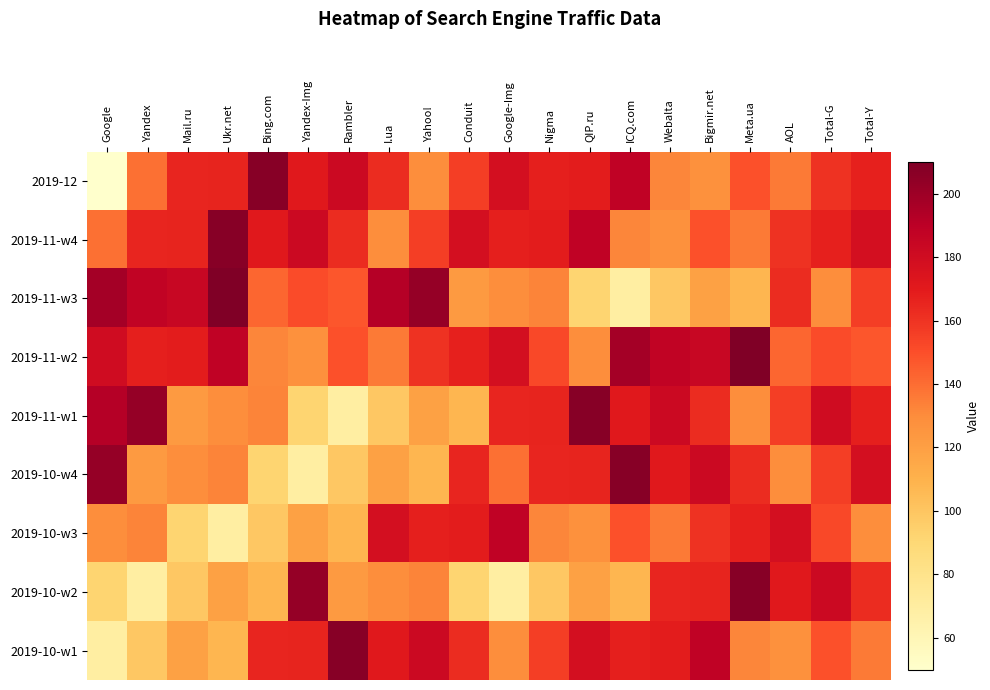

Reading left to right, list all the values displayed in this chart.

2019-12: Google=50	Yandex=139	Mail.ru=165	Ukr.net=166	Bing.com=207	Yandex-Img=171	Rambler=182	I.ua=163	Yahoo!=129	Conduit=156	Google-Img=178	Nigma=168	QIP.ru=169	ICQ.com=188	Webalta=132	Bigmir.net=128	Meta.ua=149	AOL=136	Total-G=160	Total-Y=167
2019-11-w4: Google=139	Yandex=165	Mail.ru=166	Ukr.net=207	Bing.com=171	Yandex-Img=182	Rambler=163	I.ua=129	Yahoo!=156	Conduit=178	Google-Img=168	Nigma=169	QIP.ru=188	ICQ.com=132	Webalta=128	Bigmir.net=149	Meta.ua=136	AOL=160	Total-G=167	Total-Y=178
2019-11-w3: Google=198	Yandex=187	Mail.ru=184	Ukr.net=210	Bing.com=142	Yandex-Img=151	Rambler=147	I.ua=192	Yahoo!=203	Conduit=123	Google-Img=129	Nigma=133	QIP.ru=92	ICQ.com=69	Webalta=99	Bigmir.net=119	Meta.ua=108	AOL=163	Total-G=129	Total-Y=156
2019-11-w2: Google=180	Yandex=168	Mail.ru=169	Ukr.net=188	Bing.com=132	Yandex-Img=128	Rambler=149	I.ua=136	Yahoo!=160	Conduit=167	Google-Img=178	Nigma=152	QIP.ru=129	ICQ.com=198	Webalta=187	Bigmir.net=184	Meta.ua=210	AOL=142	Total-G=151	Total-Y=147
2019-11-w1: Google=192	Yandex=203	Mail.ru=123	Ukr.net=129	Bing.com=133	Yandex-Img=92	Rambler=69	I.ua=99	Yahoo!=119	Conduit=108	Google-Img=165	Nigma=166	QIP.ru=207	ICQ.com=171	Webalta=182	Bigmir.net=163	Meta.ua=129	AOL=156	Total-G=180	Total-Y=168
2019-10-w4: Google=203	Yandex=123	Mail.ru=129	Ukr.net=133	Bing.com=92	Yandex-Img=69	Rambler=99	I.ua=119	Yahoo!=108	Conduit=165	Google-Img=139	Nigma=165	QIP.ru=166	ICQ.com=207	Webalta=171	Bigmir.net=182	Meta.ua=163	AOL=129	Total-G=156	Total-Y=178
2019-10-w3: Google=129	Yandex=133	Mail.ru=92	Ukr.net=69	Bing.com=99	Yandex-Img=119	Rambler=108	I.ua=178	Yahoo!=168	Conduit=169	Google-Img=188	Nigma=132	QIP.ru=128	ICQ.com=149	Webalta=136	Bigmir.net=160	Meta.ua=167	AOL=178	Total-G=152	Total-Y=129
2019-10-w2: Google=92	Yandex=69	Mail.ru=99	Ukr.net=119	Bing.com=108	Yandex-Img=203	Rambler=123	I.ua=129	Yahoo!=133	Conduit=92	Google-Img=69	Nigma=99	QIP.ru=119	ICQ.com=108	Webalta=165	Bigmir.net=166	Meta.ua=207	AOL=171	Total-G=182	Total-Y=163
2019-10-w1: Google=69	Yandex=99	Mail.ru=119	Ukr.net=108	Bing.com=165	Yandex-Img=166	Rambler=207	I.ua=171	Yahoo!=182	Conduit=163	Google-Img=129	Nigma=156	QIP.ru=178	ICQ.com=168	Webalta=169	Bigmir.net=188	Meta.ua=132	AOL=128	Total-G=149	Total-Y=136